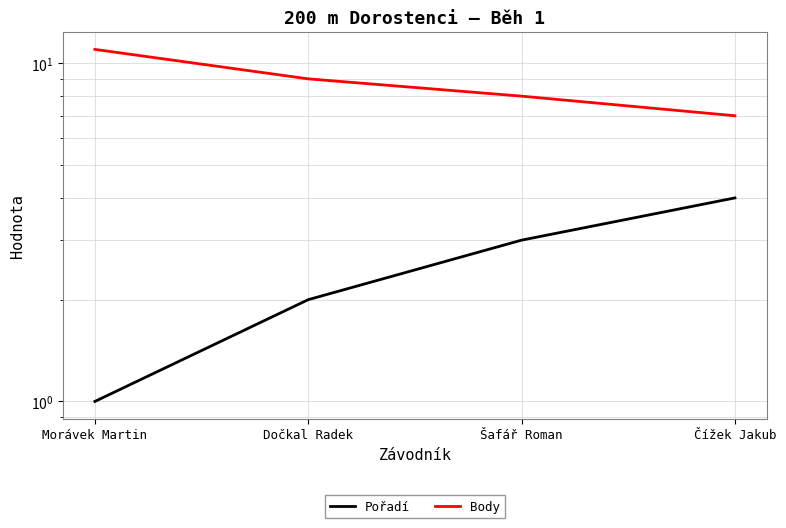

What is the minimum value for Pořadí?

1